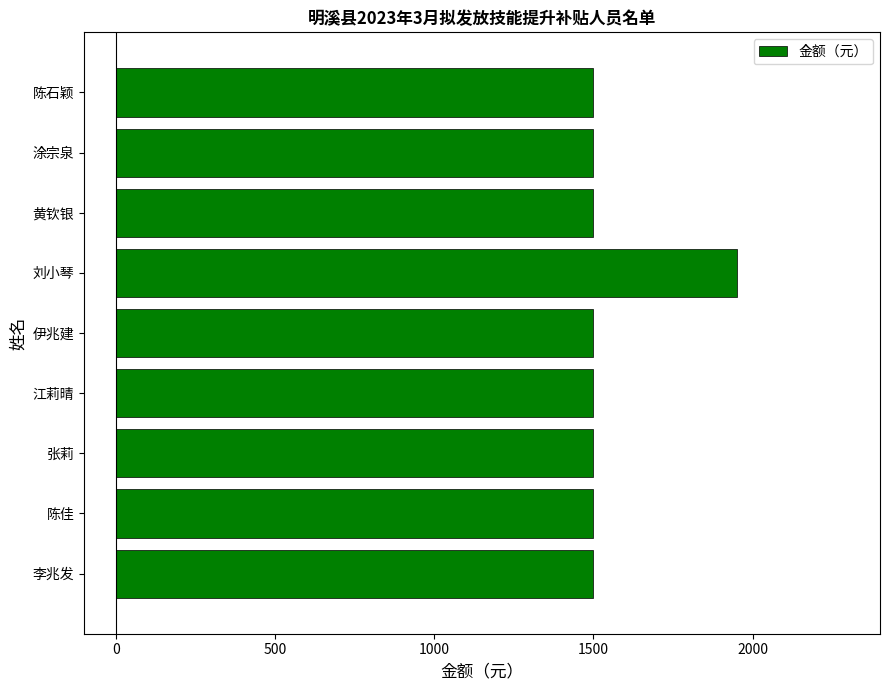

Is it true that the value at 黄钦银 is 1500?

True